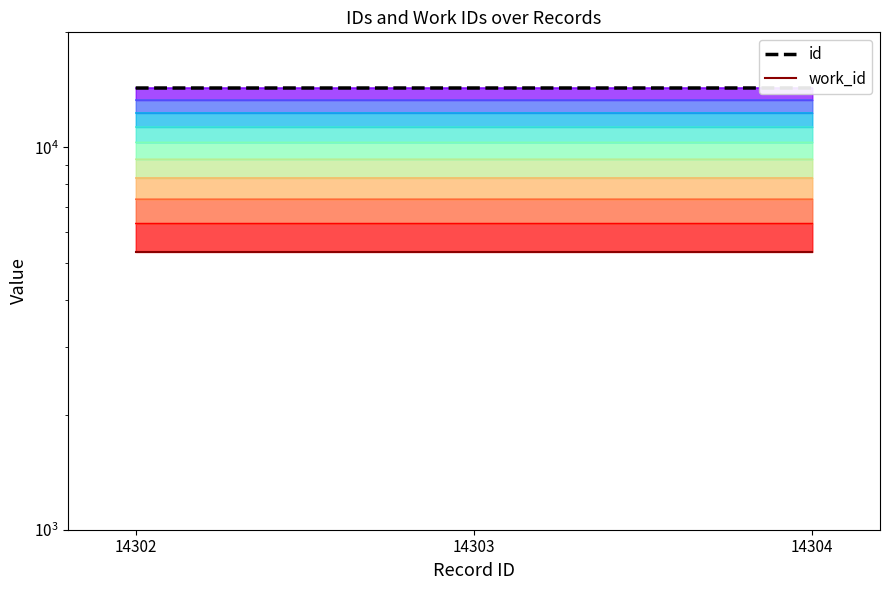

What is the sum of all id values?

42909